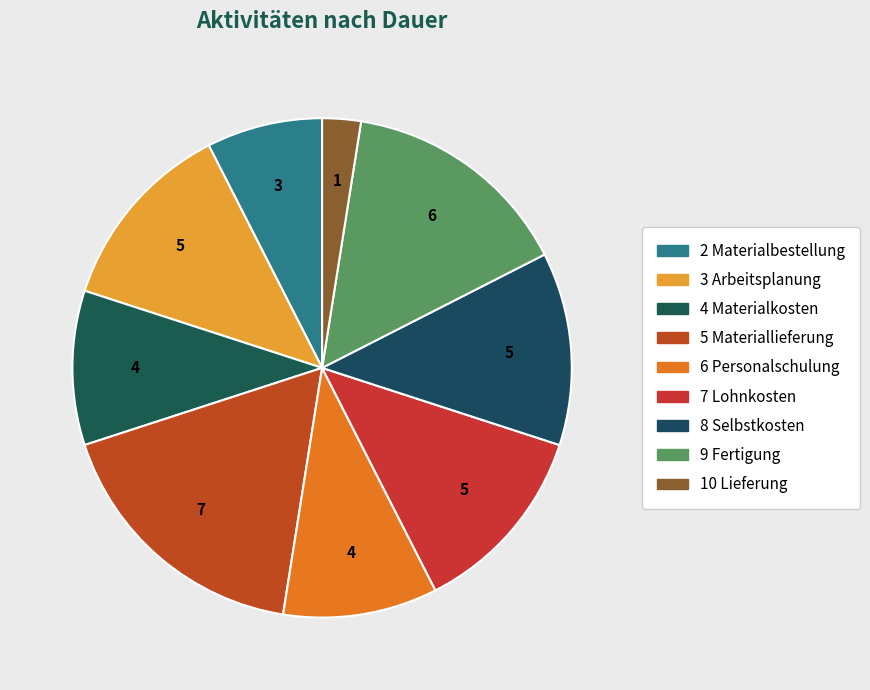

The 2 Materialbestellung slice represents 8% of the pie. True or false?

True